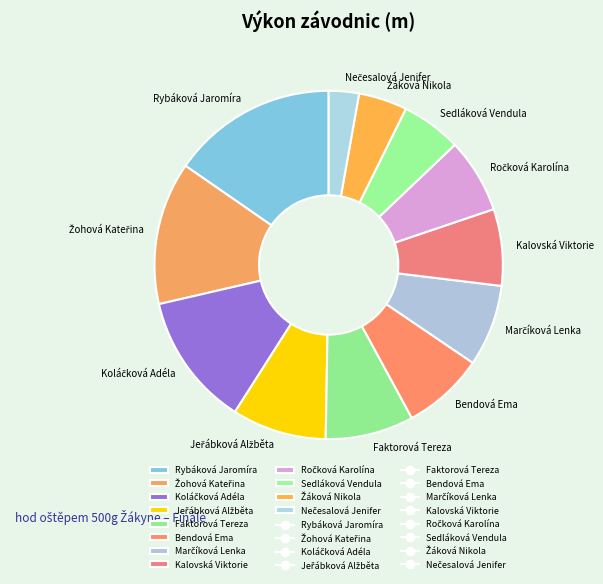

Does any single category account for the majority?

No